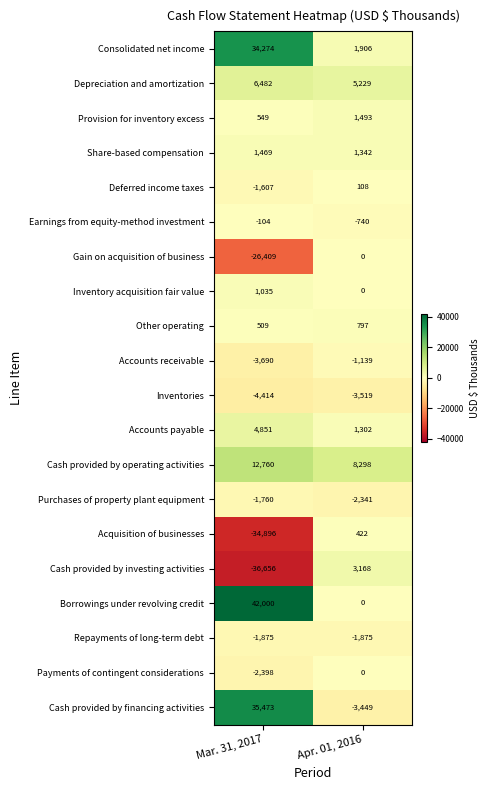

At which category does the chart reach its peak across all series?

Mar. 31, 2017